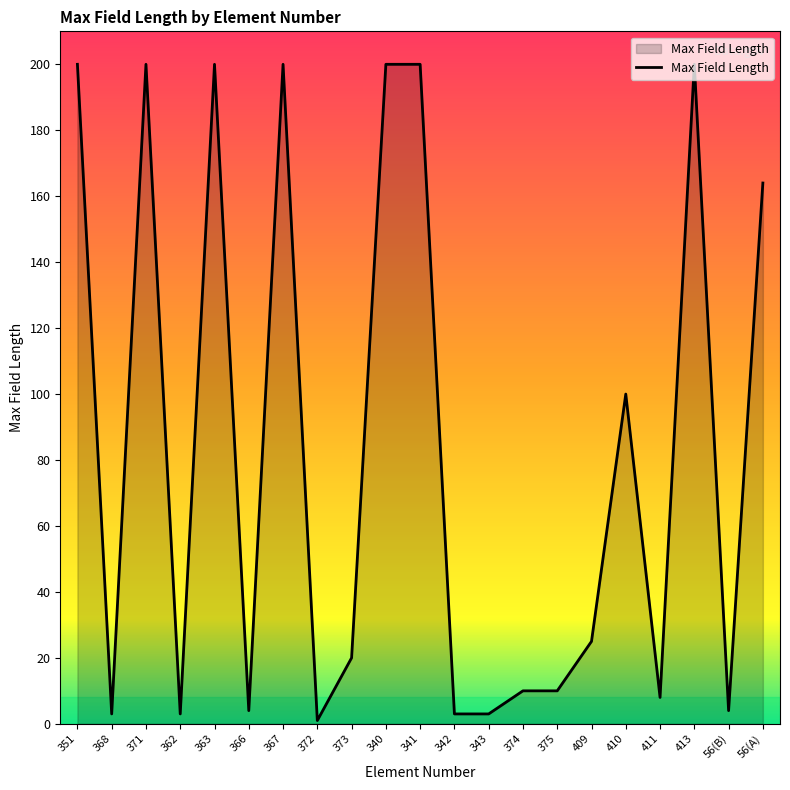

How many values are below 20?

10